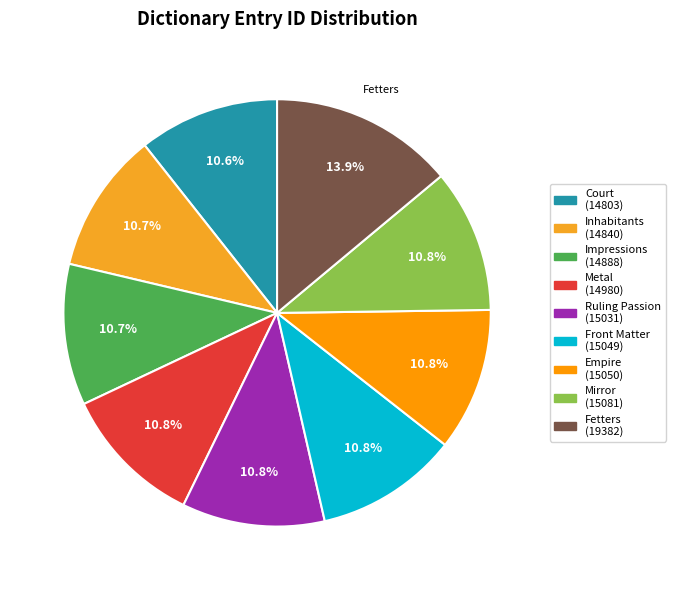

How many segments does this pie chart have?

9